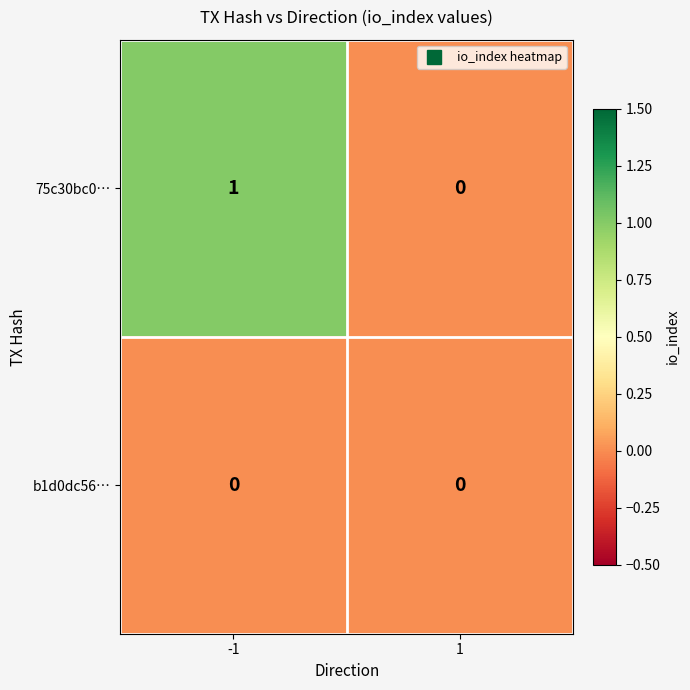

Reading left to right, transcribe all the data shown in this chart.

75c30bc0…: 1	0
b1d0dc56…: 0	0